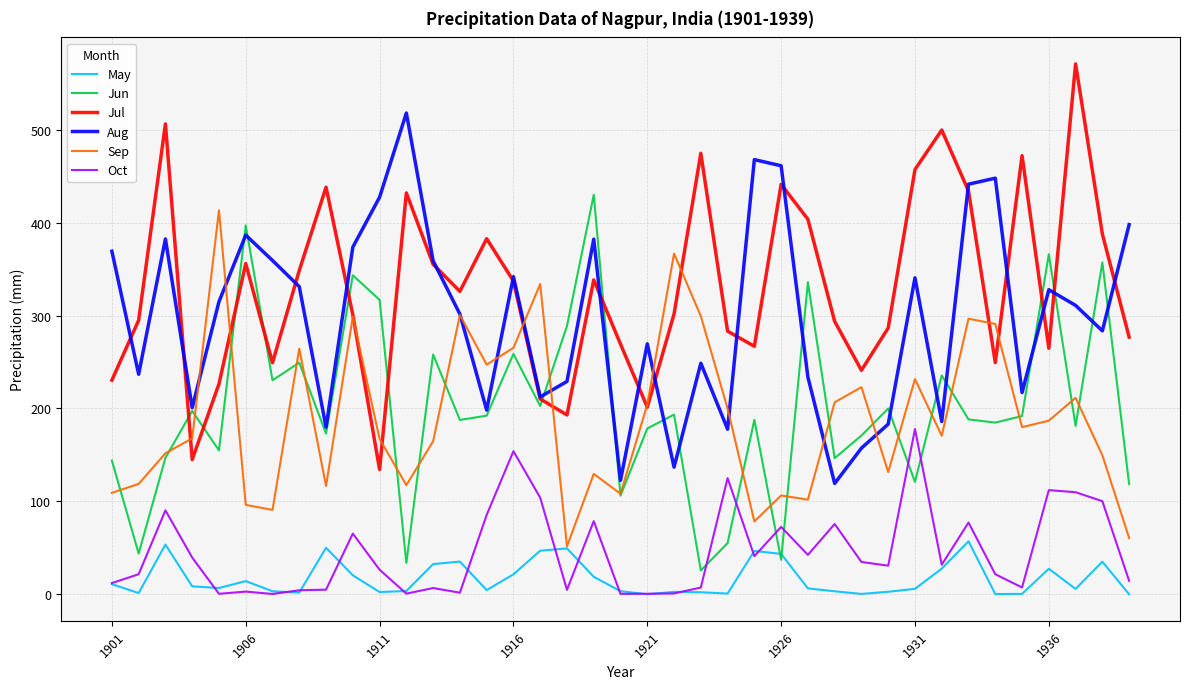

Which series has the largest total across all categories?

Jul